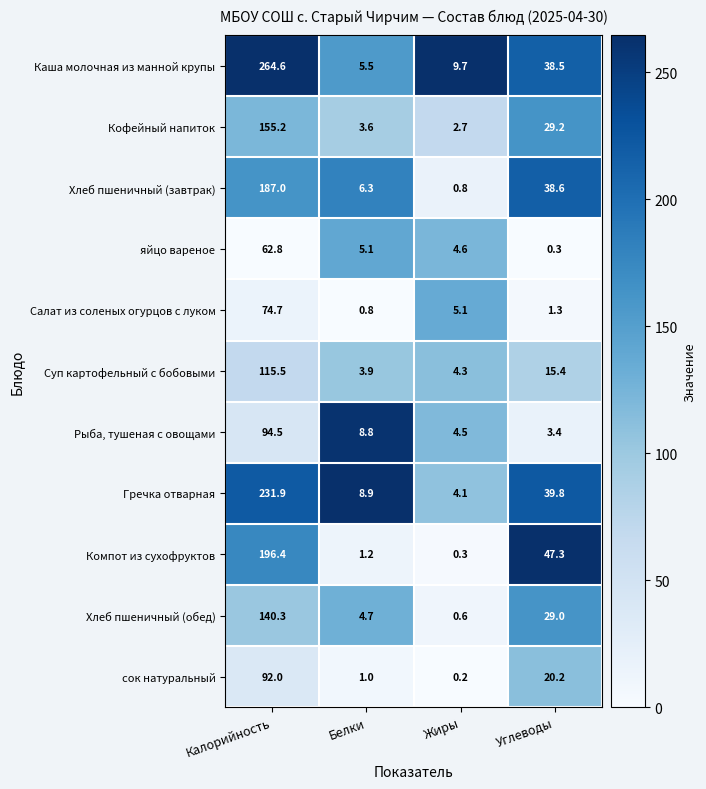

Which series has the widest spread of values?

Каша молочная из манной крупы